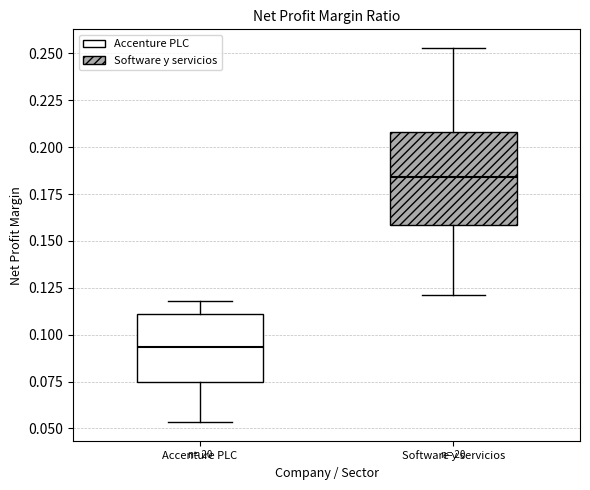

Where does the lower whisker of the box for Software y servicios end on the y-axis? The values are not printed on the chart, so give them approximately, as read against the axis.

0.120